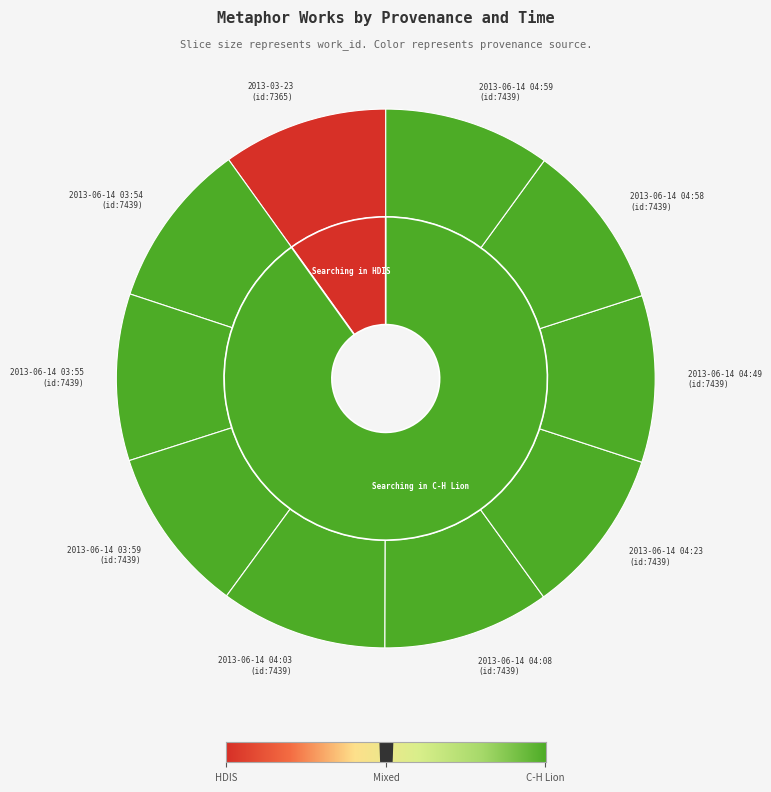

What percentage do 2013-06-14 03:54 and 2013-06-14 03:59 together represent?

20.0%